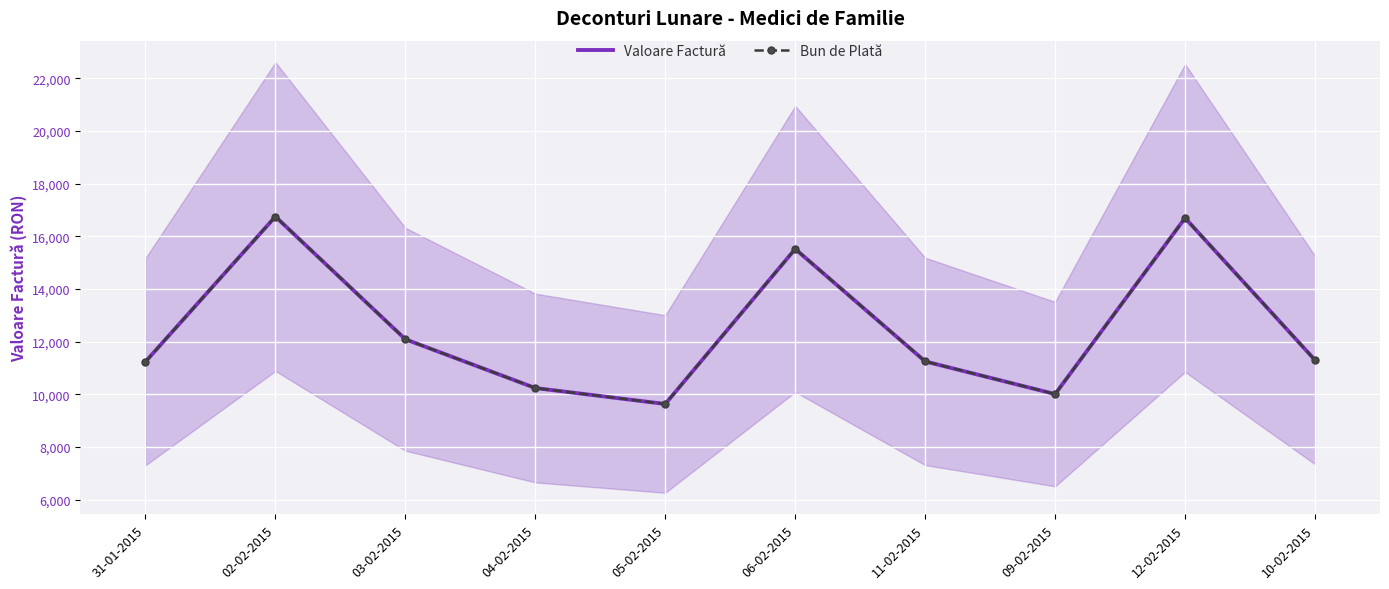

True or false: Valoare Factură and Bun de Plată cross at least once.

False